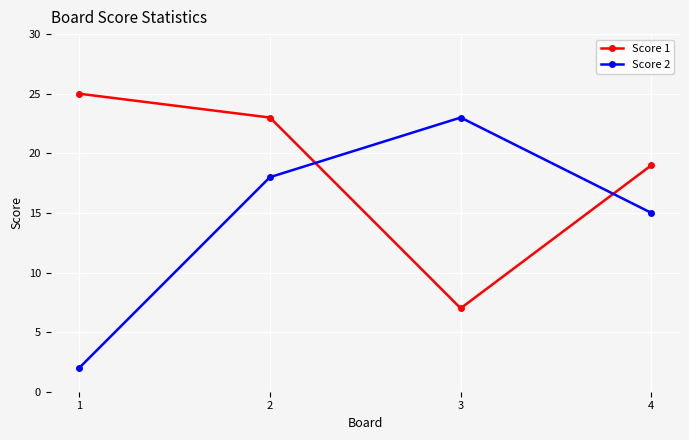

How many interior local peaks does the Score 2 series have?

1